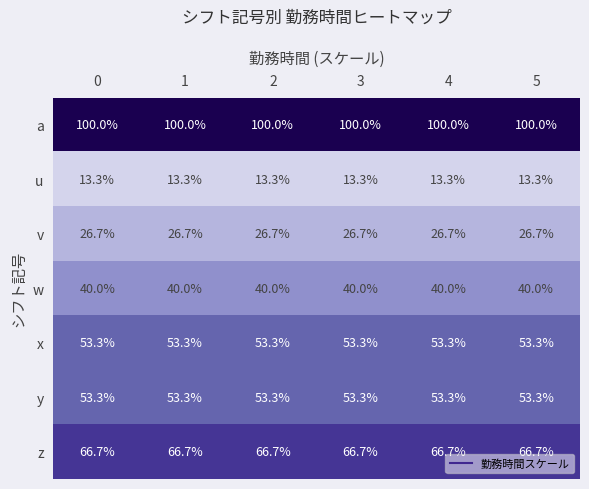

What is the sum of the v values at 0 and 4?

53.4